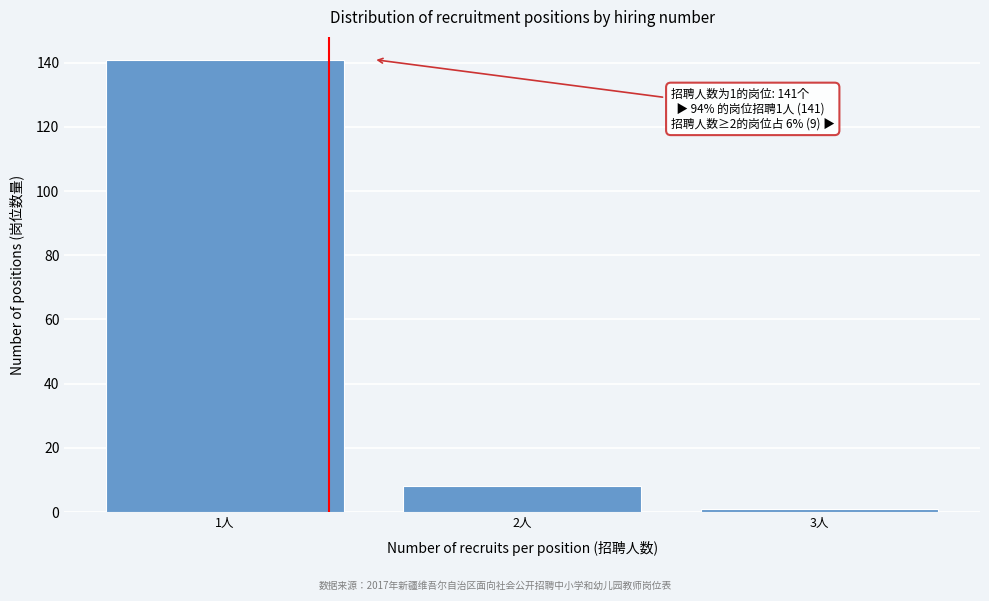

Reading right to left, what are all the values shown in this chart?

1	8	141